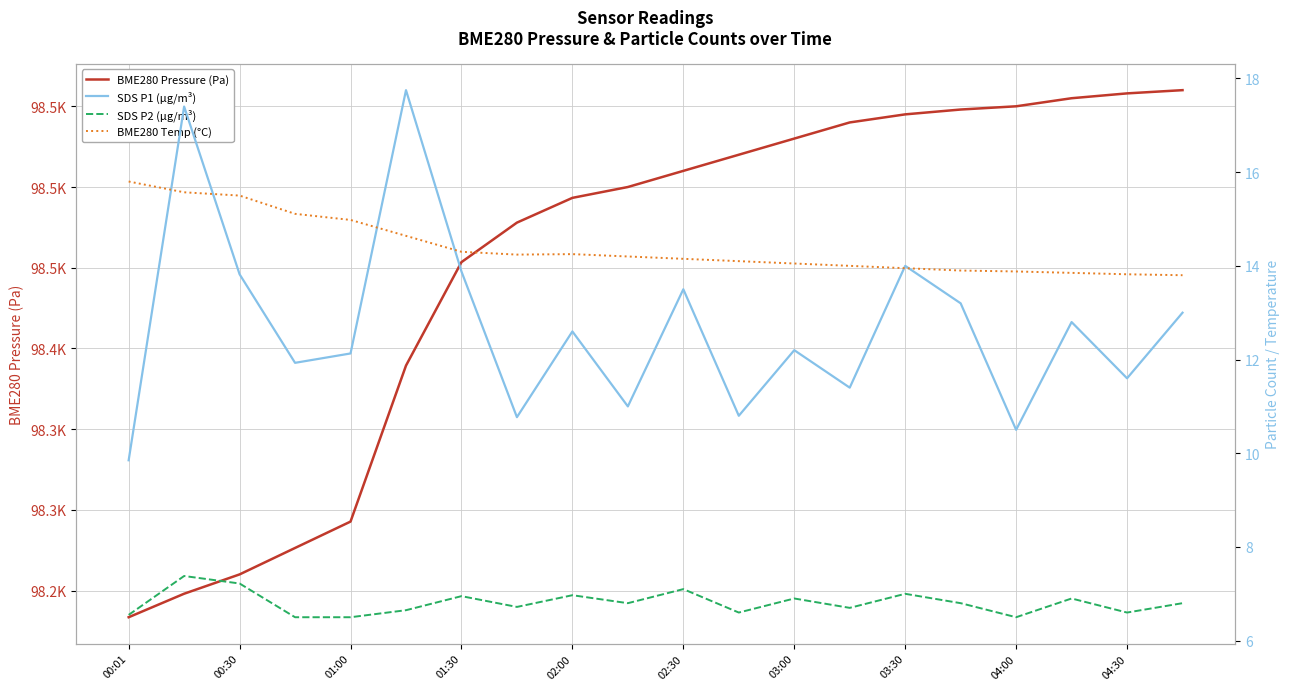

Does the chart display data point markers on the line(s)?

No